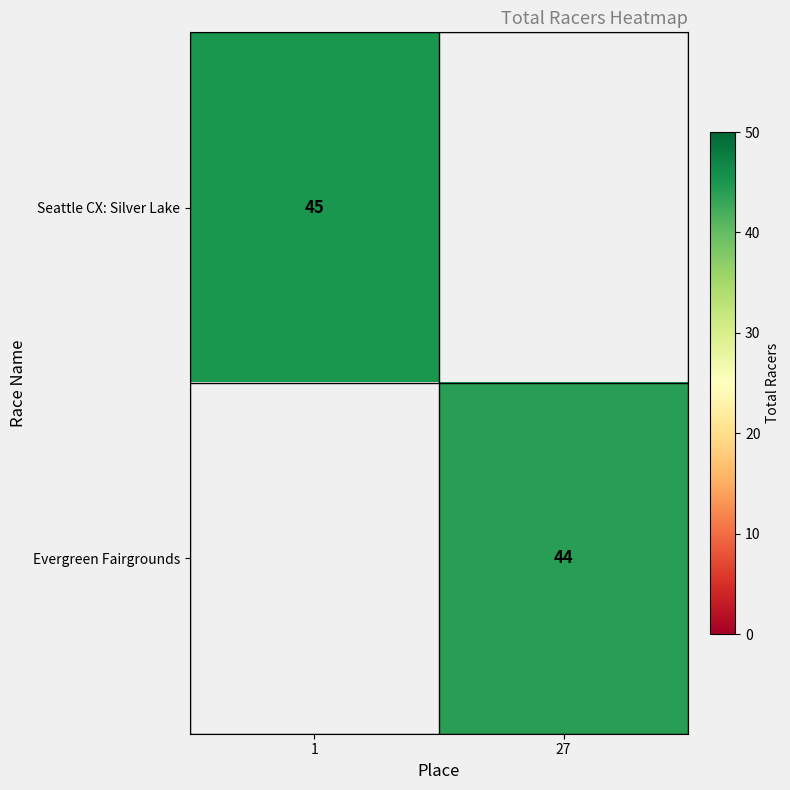

Is it true that Seattle CX: Silver Lake equals 64 at 1?

False